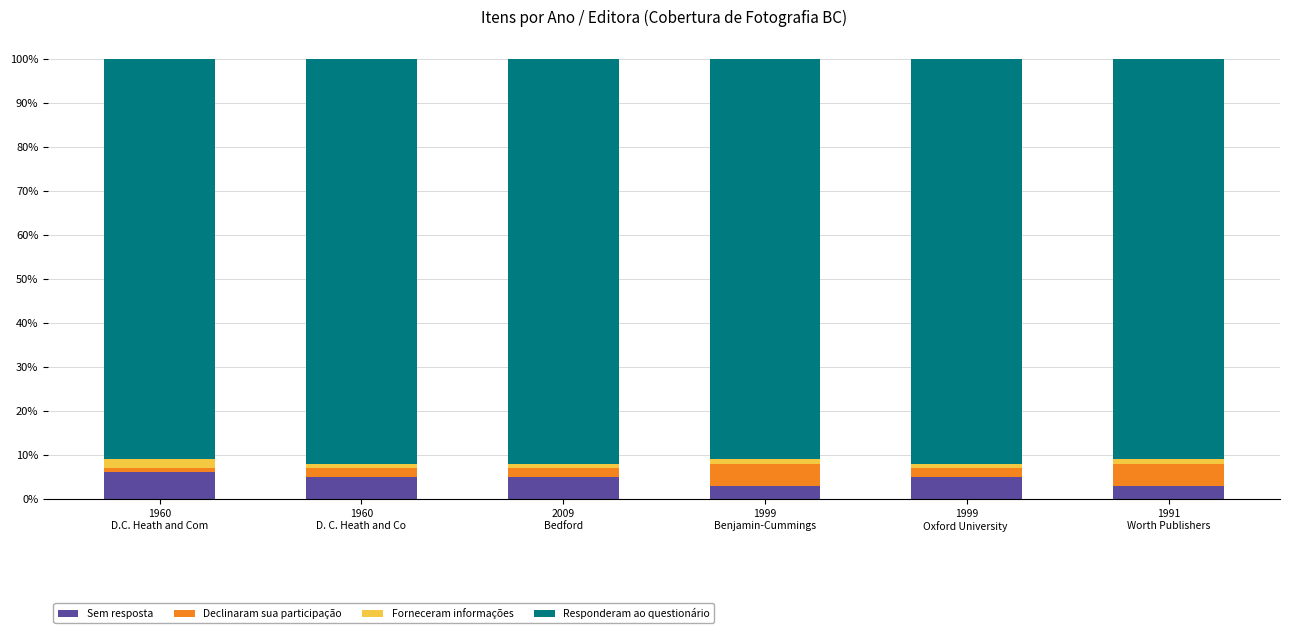

Reading right to left, list the values for the Sem resposta series.

3	5	3	5	5	6